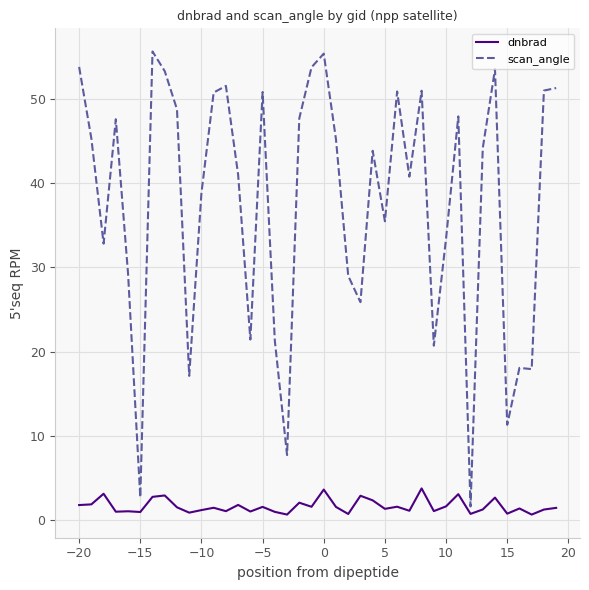

Is this an area chart (filled region under the line)?

No